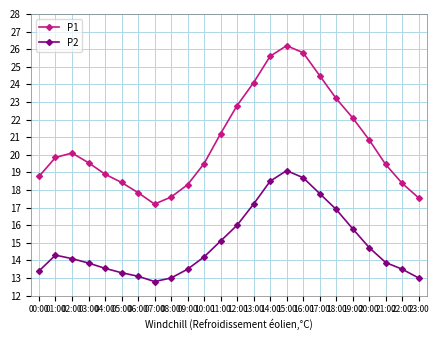

What is the value of the P2 point at the 10th from the left?

13.5